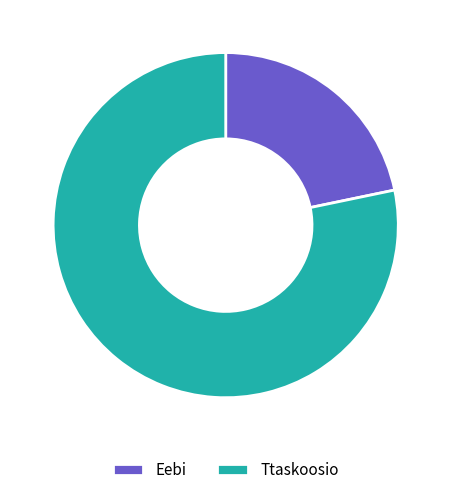

How many slices are in this pie chart?

2